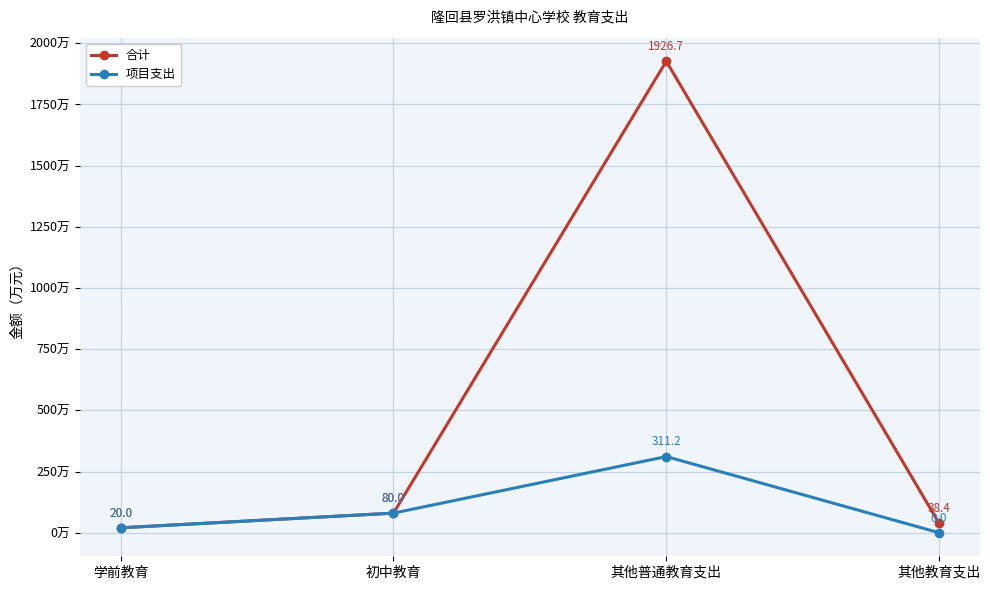

The value of 项目支出 at 学前教育 is 20.0. True or false?

True